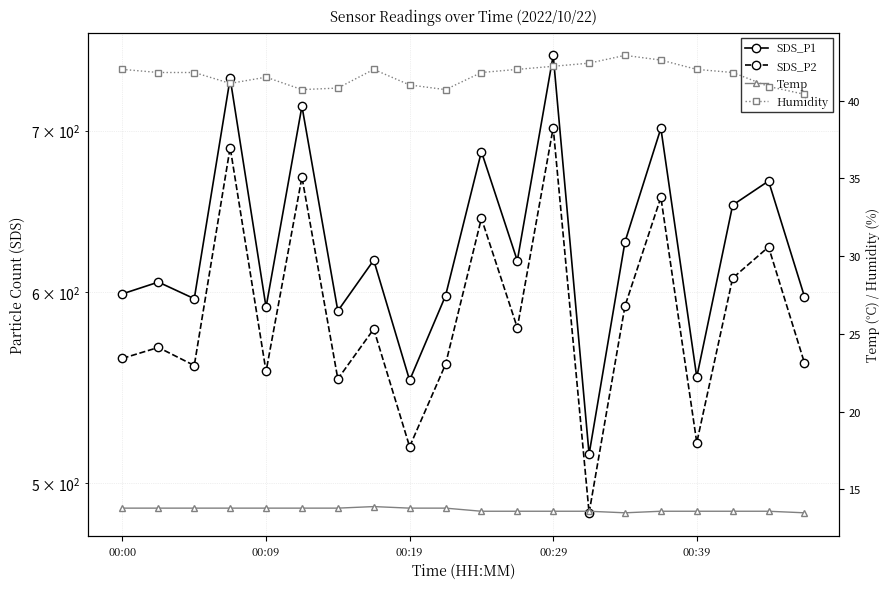

At which label does Humidity first exceed 41?

00:00